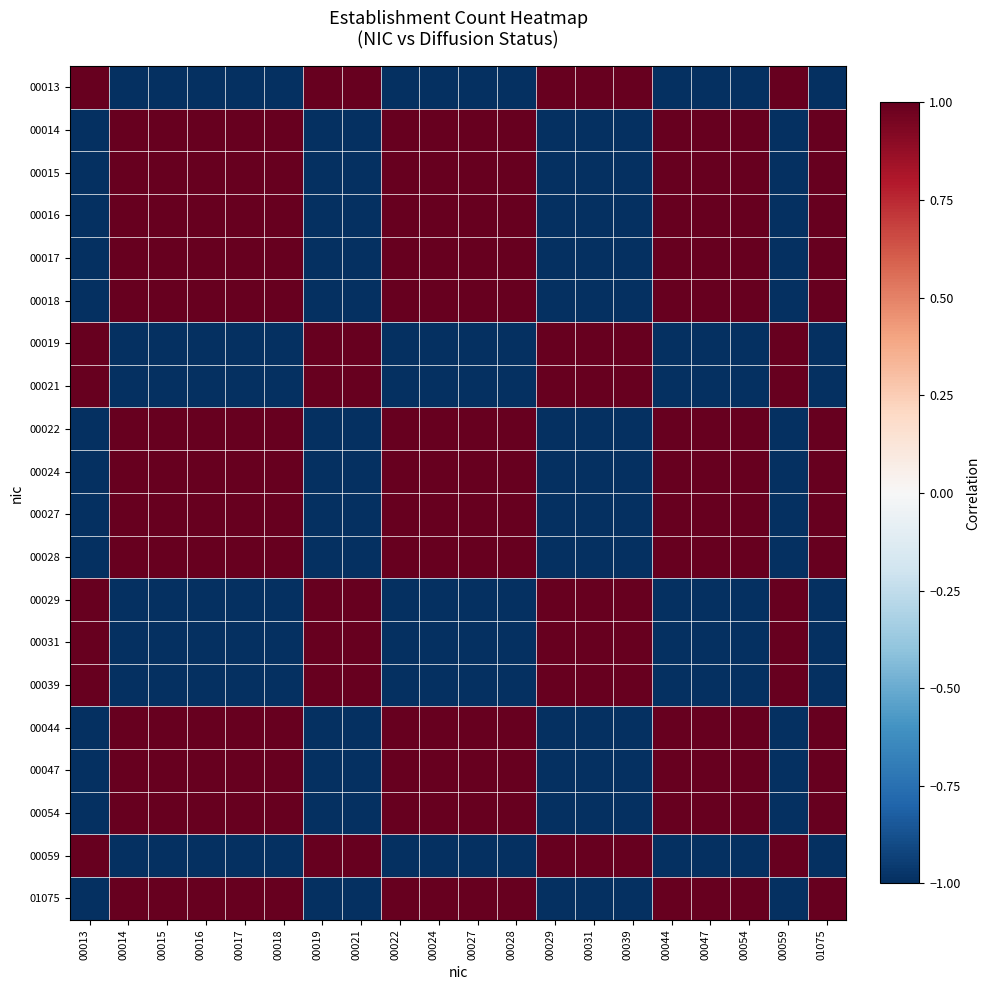

What is the spread (max minus min) of values at 00022?

2.0